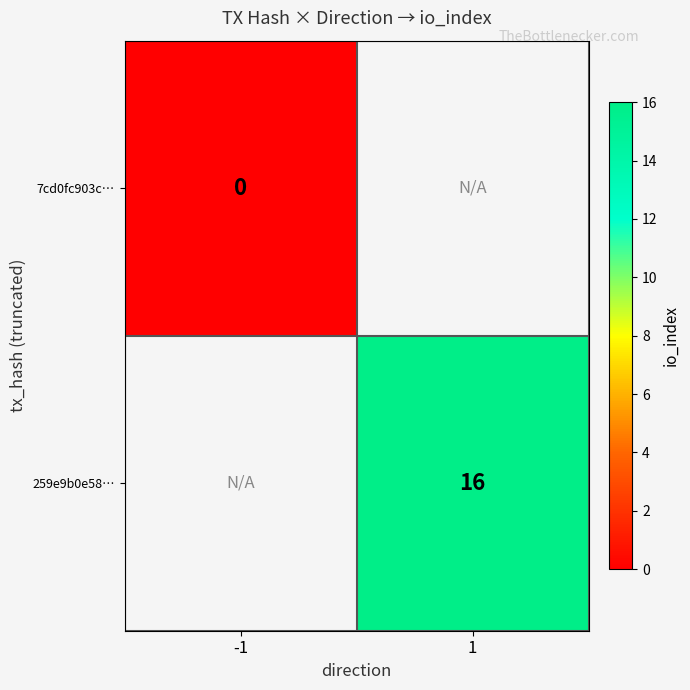

The 259e9b0e58… series shows 29 at 1. True or false?

False